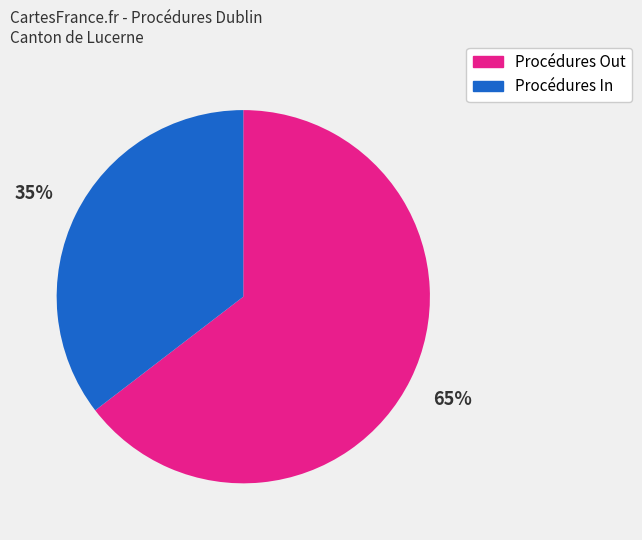

Does any single category account for the majority?

Yes